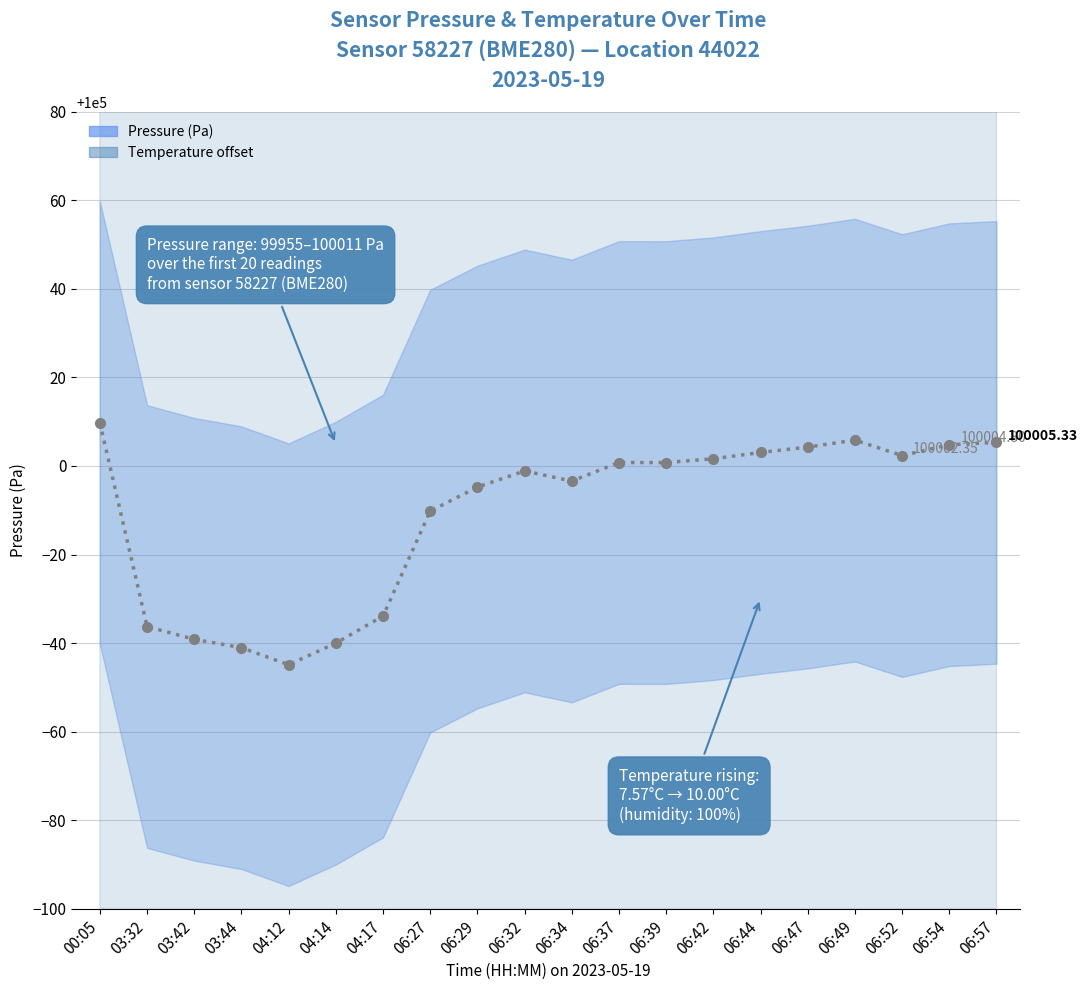

The Temperature (×1000+99900 offset) series shows 72773.7 at 04:14. True or false?

False